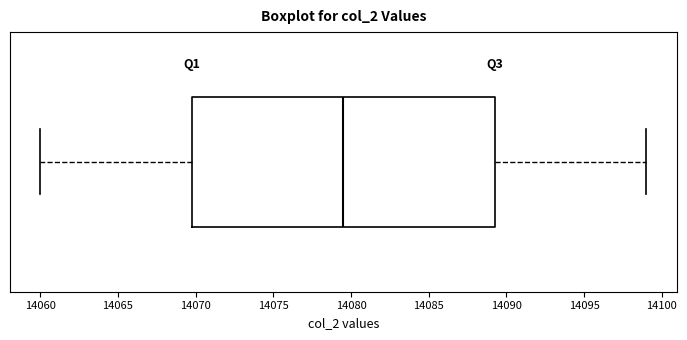

Transcribe this box plot: give where the median line is, the range the box spans, and where the two whiskers end, as read against the x-axis. The values are not printed on the chart, so give them approximately, as read against the axis.

median 14079.5, box 14070.0 to 14089.5, whiskers 14060.0 to 14099.0